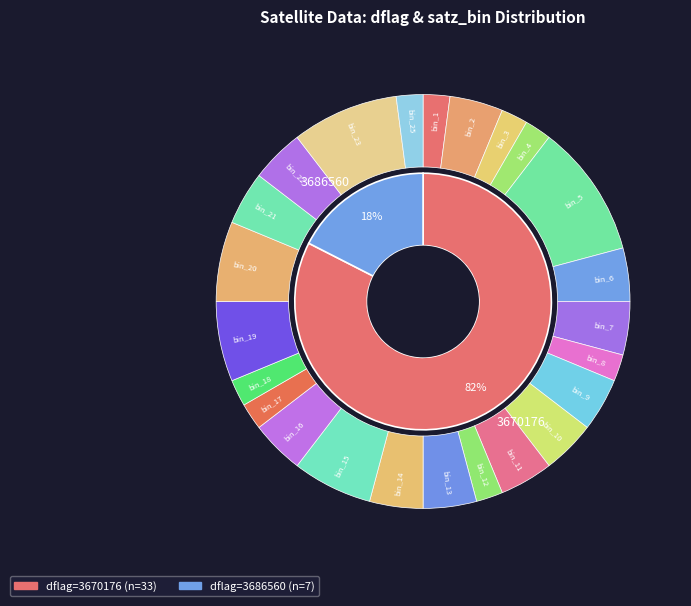

Does any single category account for the majority?

No